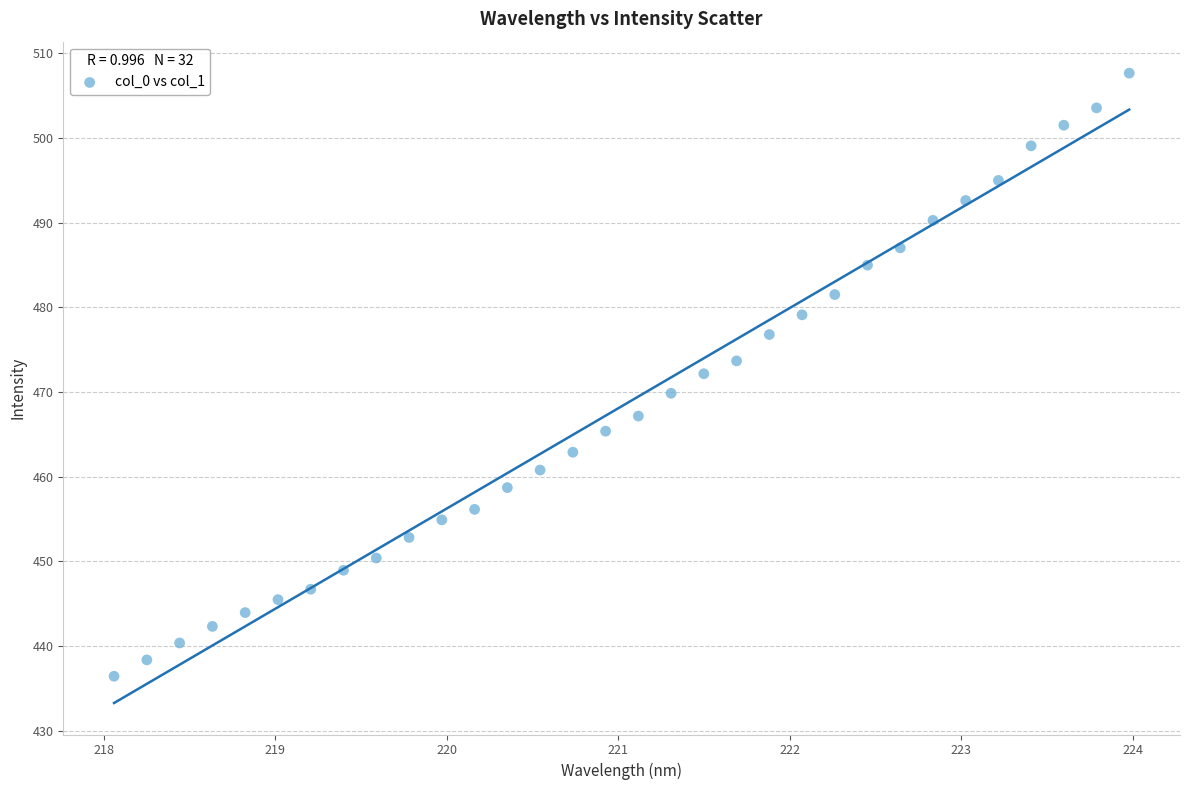

What is the range of X values (max minus min)?

5.9